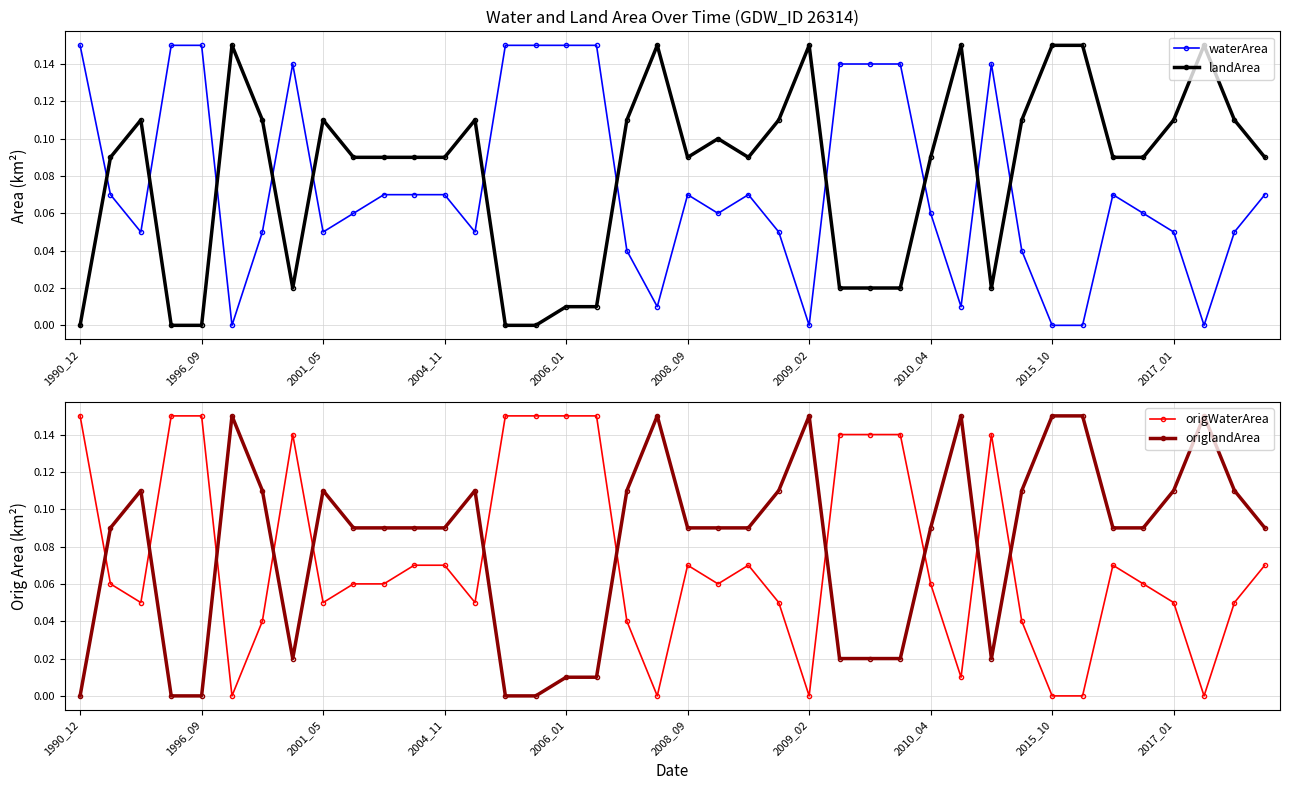

True or false: landArea and origWaterArea cross at least once.

True